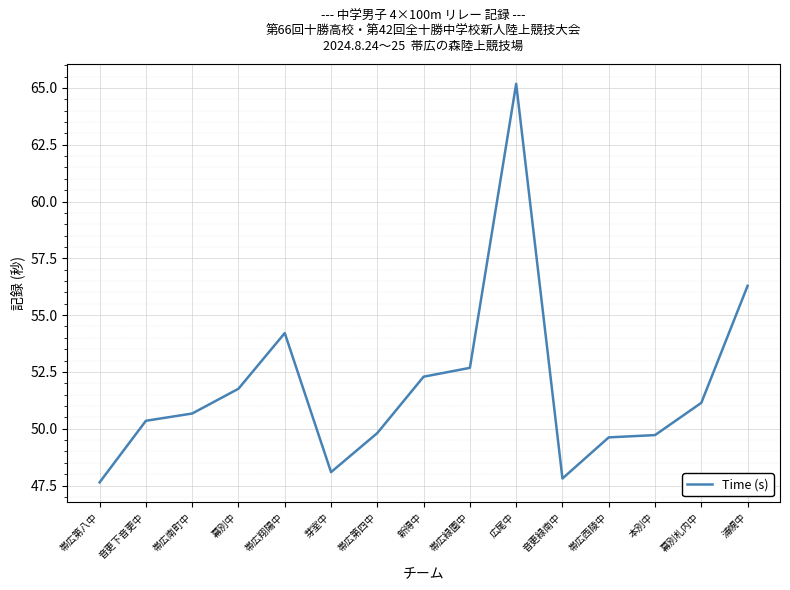

True or false: the data has more than 1 interior local peaks.

True